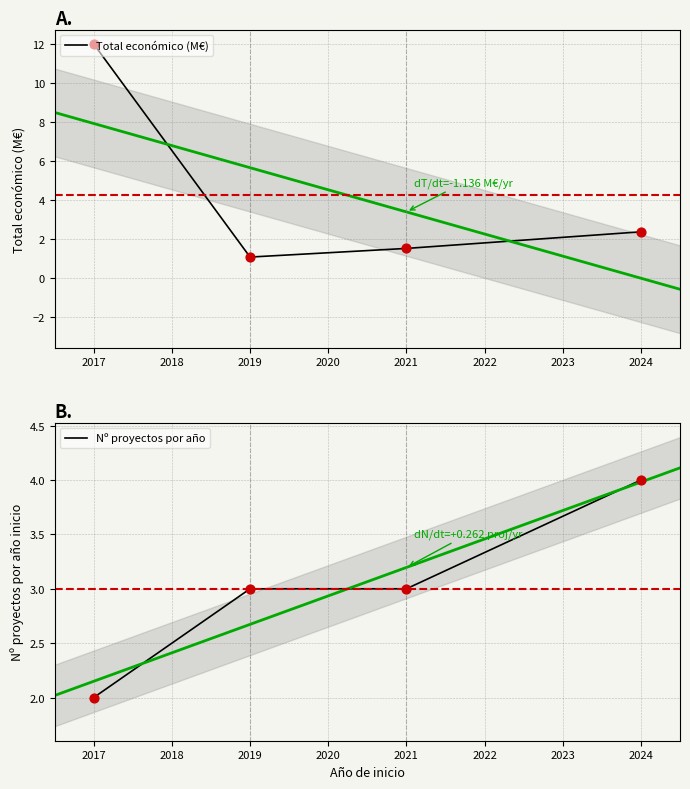

What are all the series names shown in the legend?

Total económico (M€), Nº proyectos por año